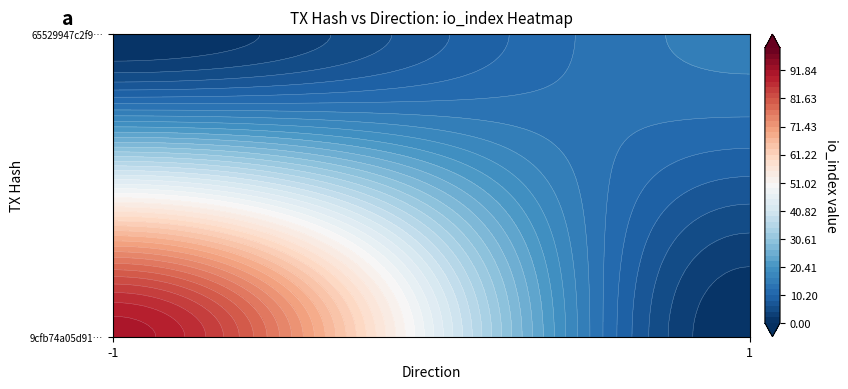

What is the maximum value for 9cfb74a05d91585e587fec91cd74084238a6286?

91